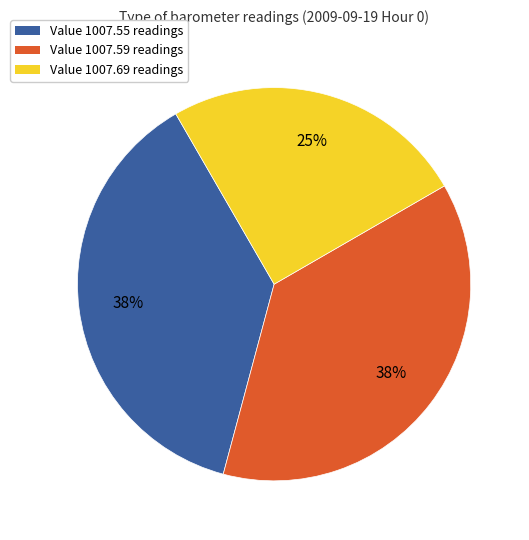

The Value 1007.59 slice represents 38% of the pie. True or false?

True